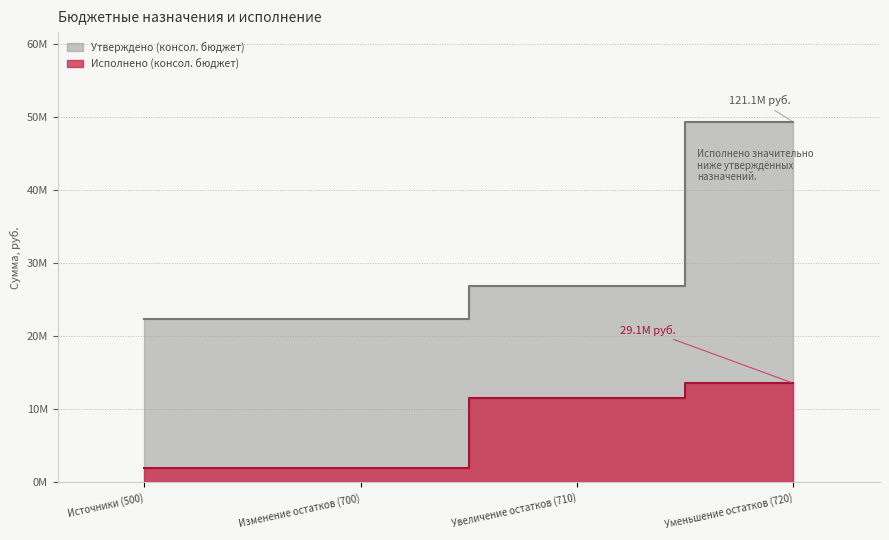

Which has a higher value, Уменьшение остатков (720) or Изменение остатков (700)?

Уменьшение остатков (720)